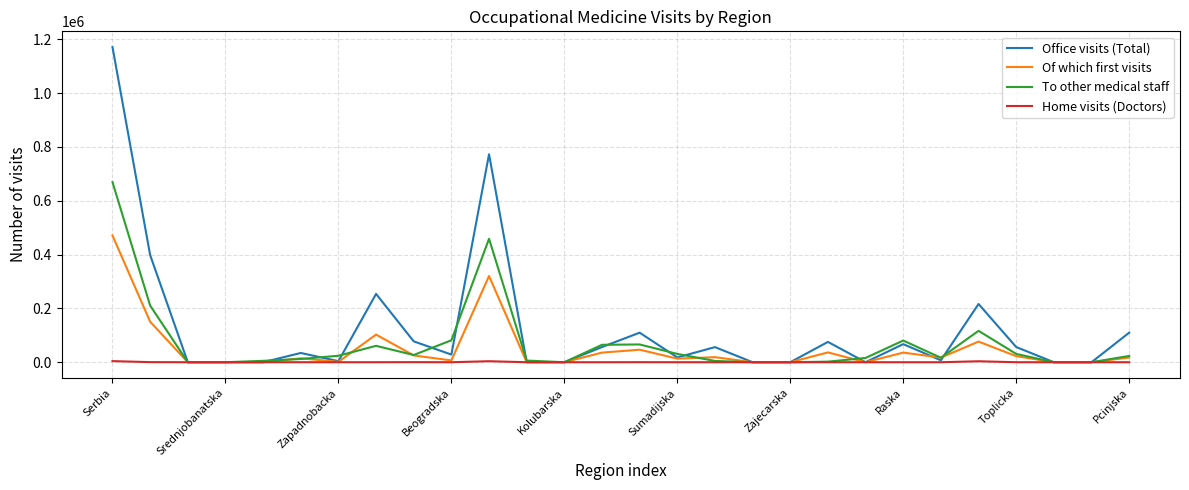

Rank the series by their maximum value, from highest to lowest.

Office visits (Total), To other medical staff, Of which first visits, Home visits (Doctors)